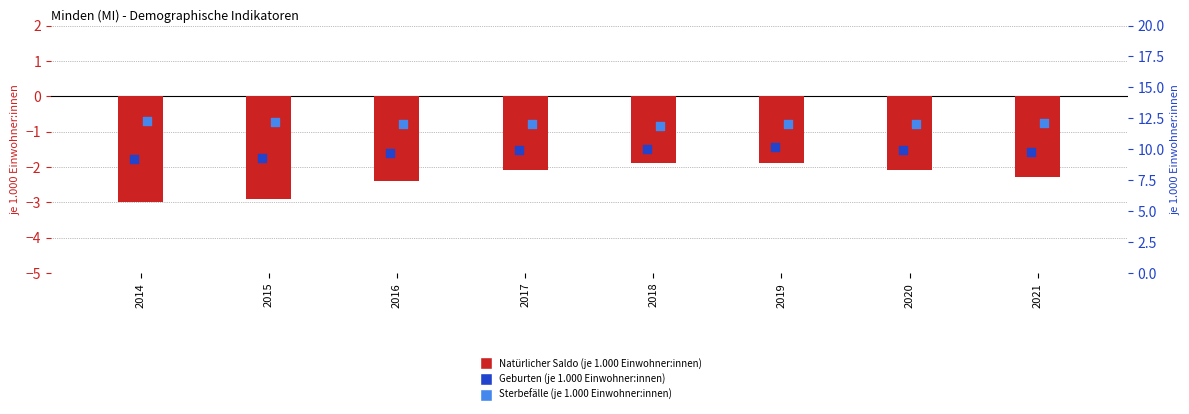

What is the total value across all series at 2018?

20.0